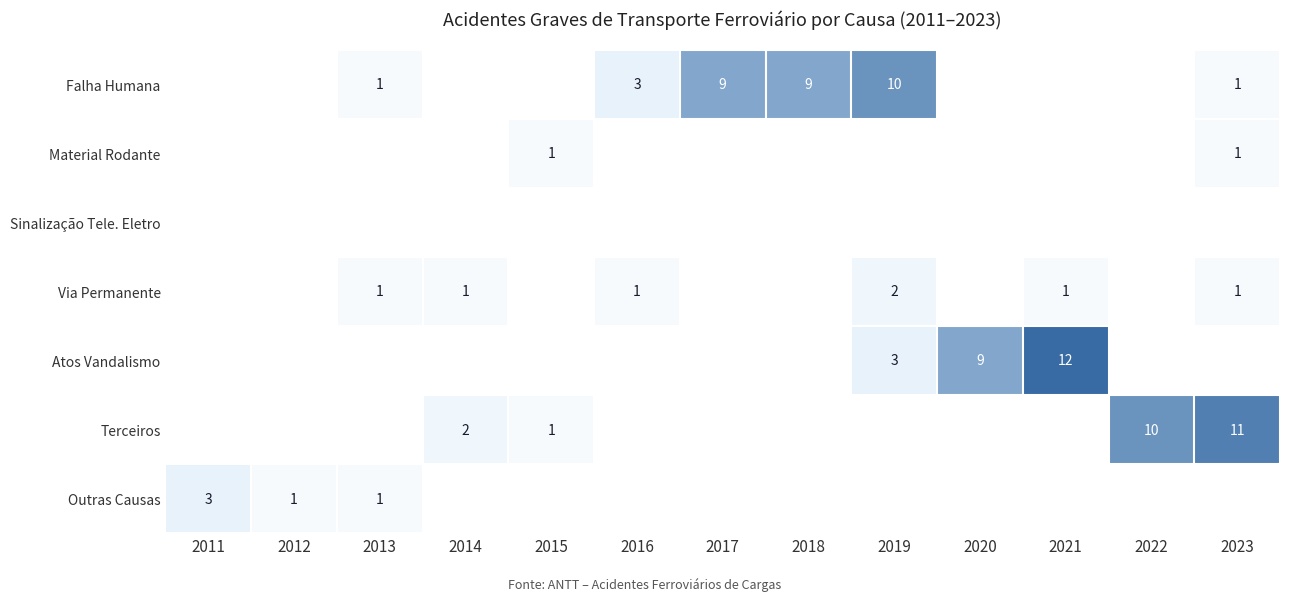

The value of Falha Humana at 2023 is 1. True or false?

True